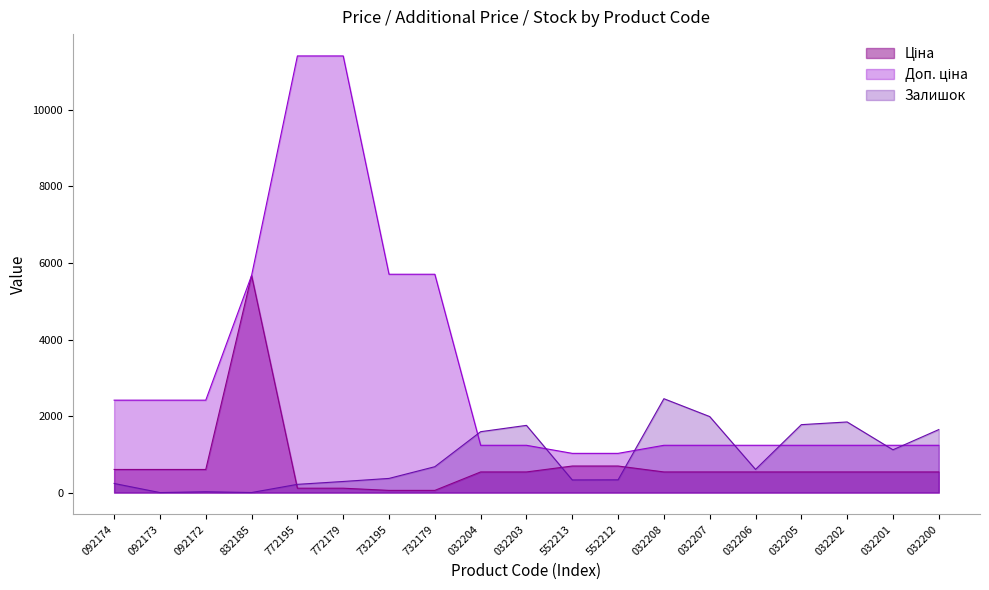

What is the difference between the second highest and second lowest values in the Доп. ціна series?

10385.4